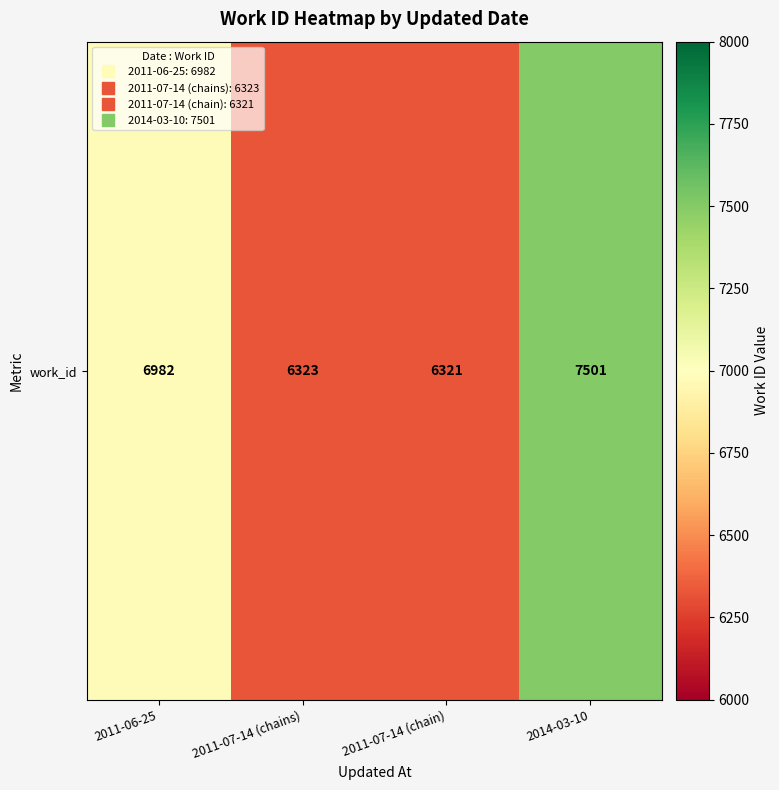

Rank the categories by value from lowest to highest.

2011-07-14 (chain), 2011-07-14 (chains), 2011-06-25, 2014-03-10